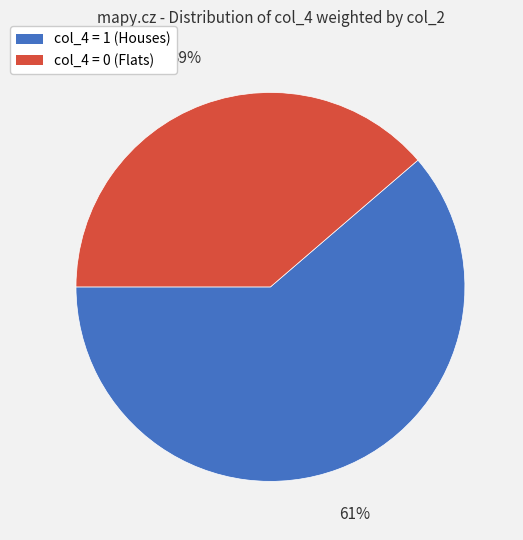

Is there a majority slice in this chart?

Yes